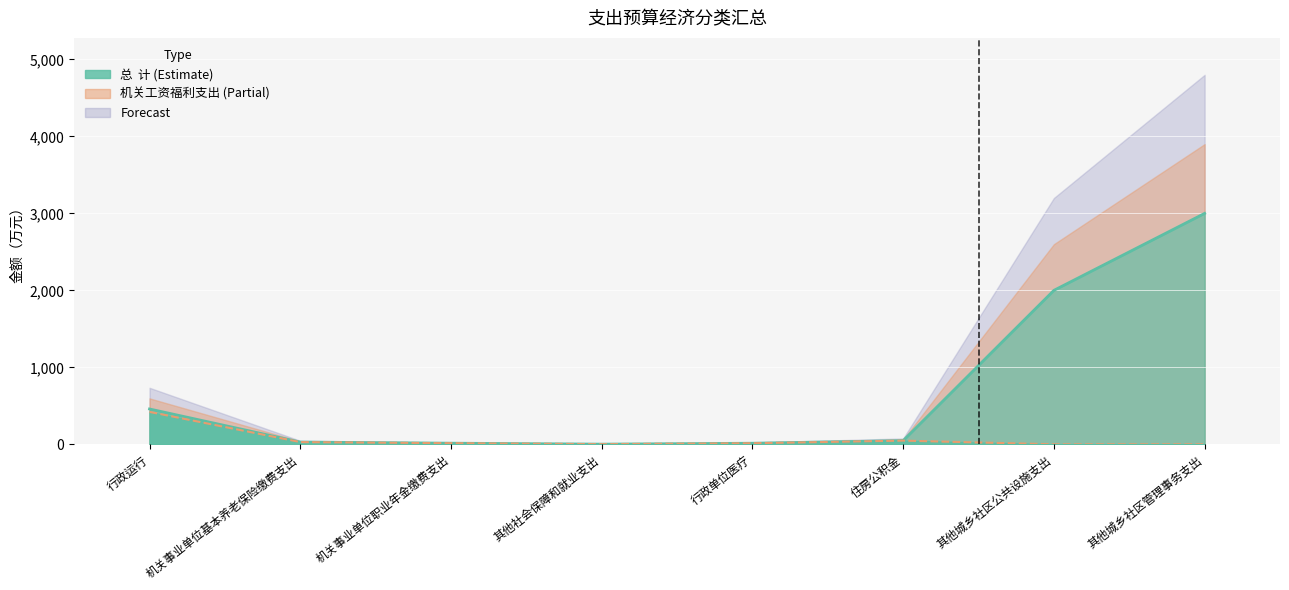

At which label does 总  计 reach its minimum?

其他社会保障和就业支出